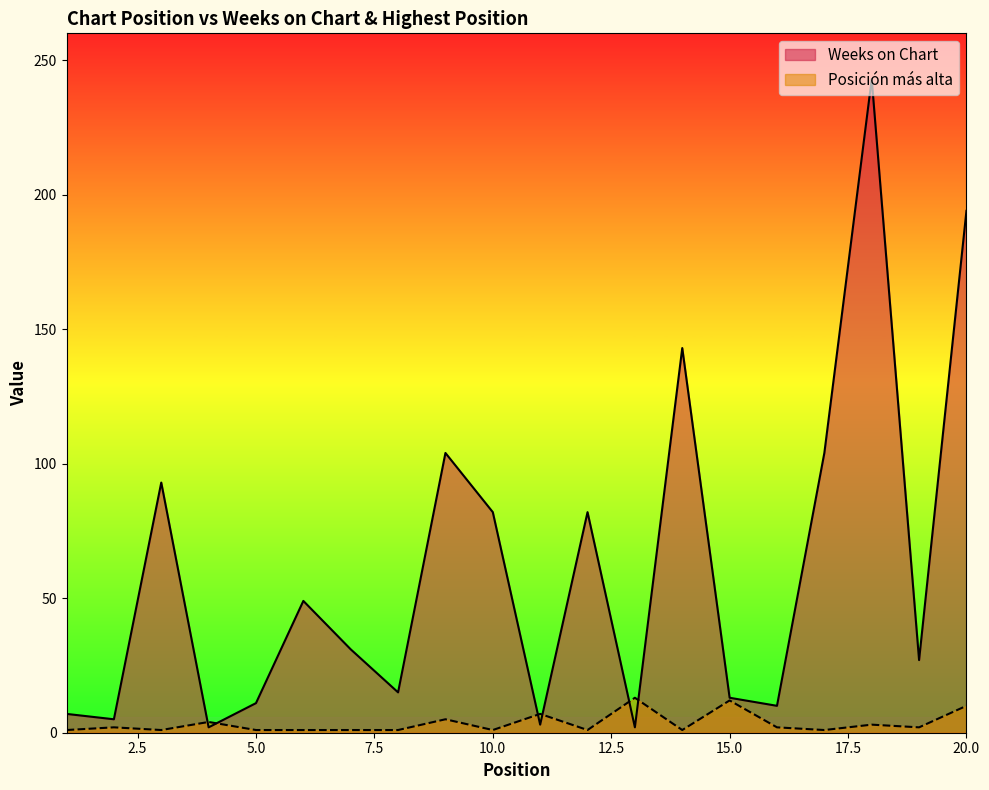

What is the greatest value displayed?

243